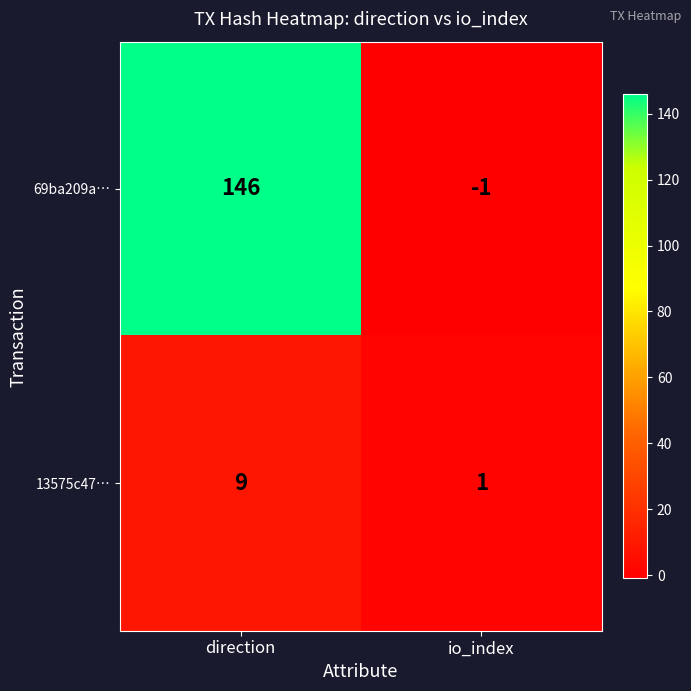

Reading left to right, extract all data points from this chart.

69ba209a…: 146	-1
13575c47…: 9	1